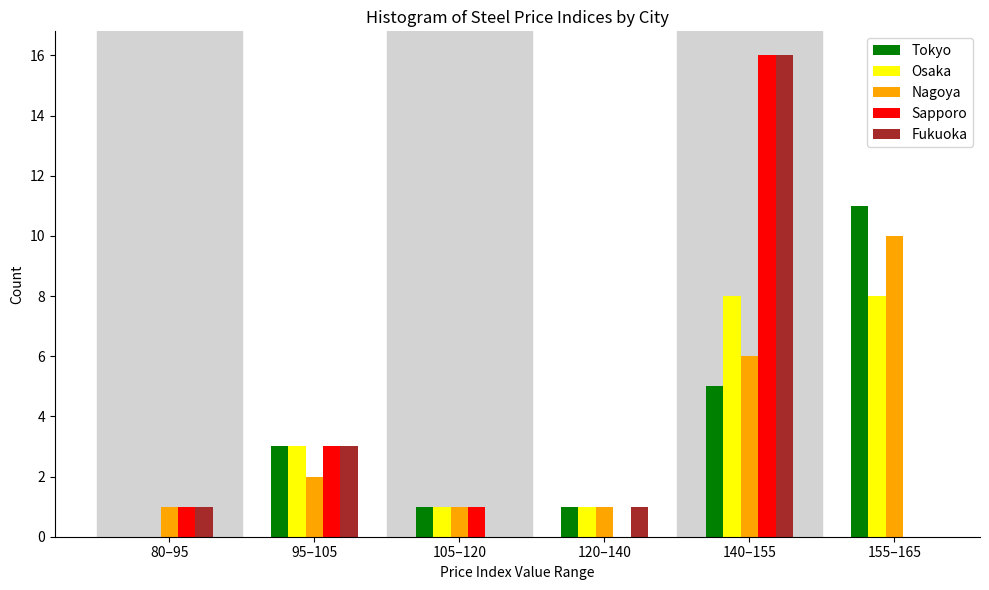

Reading left to right, list all the values displayed in this chart.

Tokyo: 80–95=0	95–105=3	105–120=1	120–140=1	140–155=5	155–165=11
Osaka: 80–95=0	95–105=3	105–120=1	120–140=1	140–155=8	155–165=8
Nagoya: 80–95=1	95–105=2	105–120=1	120–140=1	140–155=6	155–165=10
Sapporo: 80–95=1	95–105=3	105–120=1	120–140=0	140–155=16	155–165=0
Fukuoka: 80–95=1	95–105=3	105–120=0	120–140=1	140–155=16	155–165=0